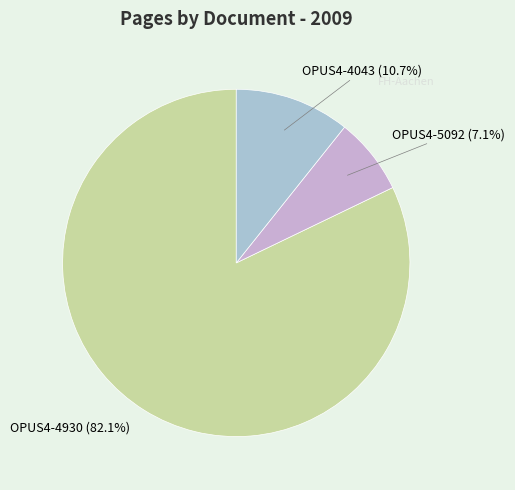

Approximately how many times larger is the value at OPUS4-4043 compared to OPUS4-5092?

1.5